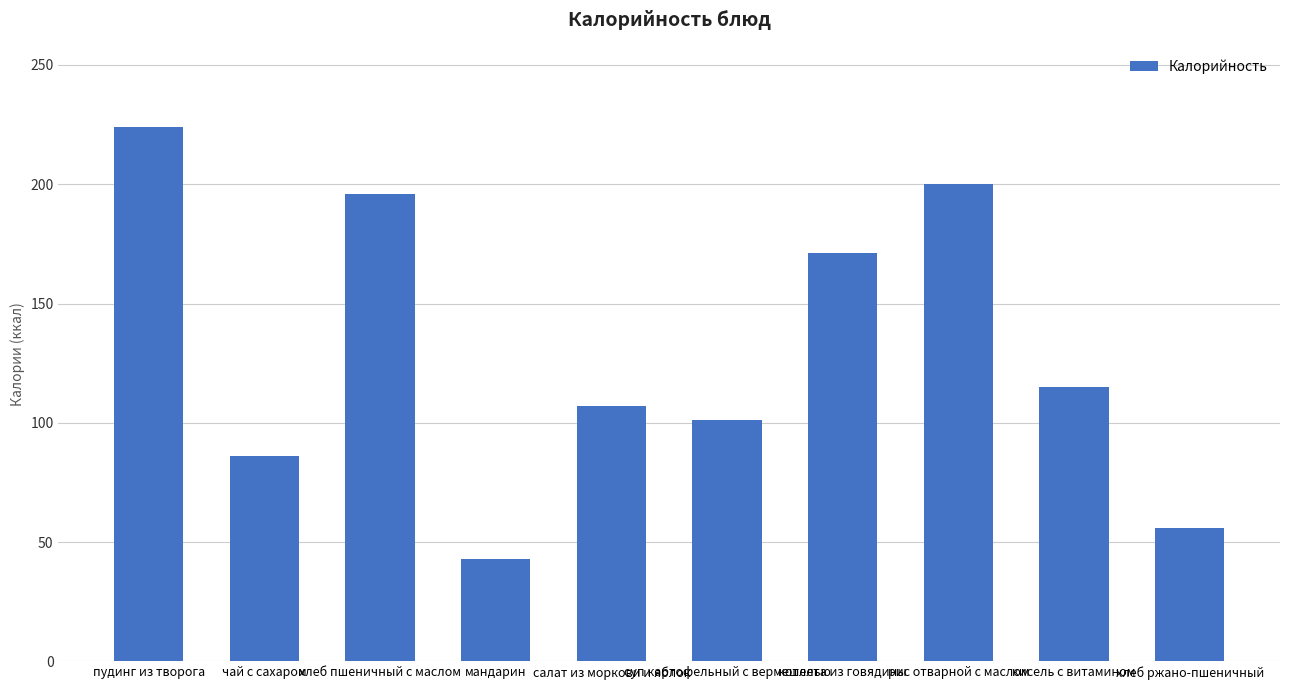

Between рис отварной с маслом and суп картофельный с вермешелью, which is larger?

рис отварной с маслом